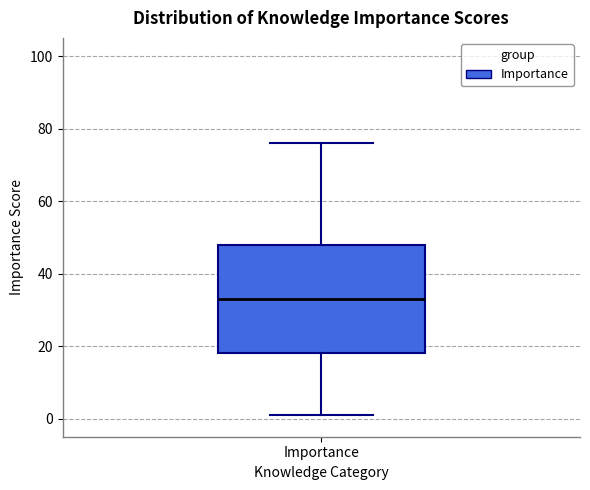

Where does the median line of the box for Importance sit on the y-axis? The values are not printed on the chart, so give them approximately, as read against the axis.

34